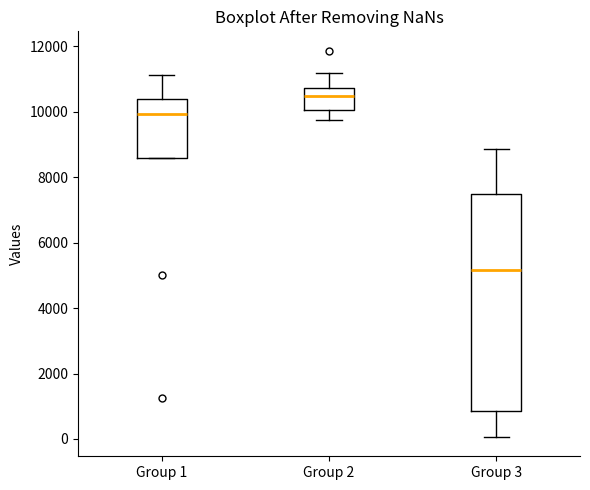

Reading left to right, transcribe this box plot: for each box, give where its median line is, the range the box spans, and where its two whiskers end, as read against the y-axis. The values are not printed on the chart, so give them approximately, as read against the axis.

Group 1: median 10000, box 8600 to 10400, whiskers 8600 to 11200
Group 2: median 10400, box 10000 to 10800, whiskers 9800 to 11200
Group 3: median 5200, box 800 to 7400, whiskers 0 to 8800